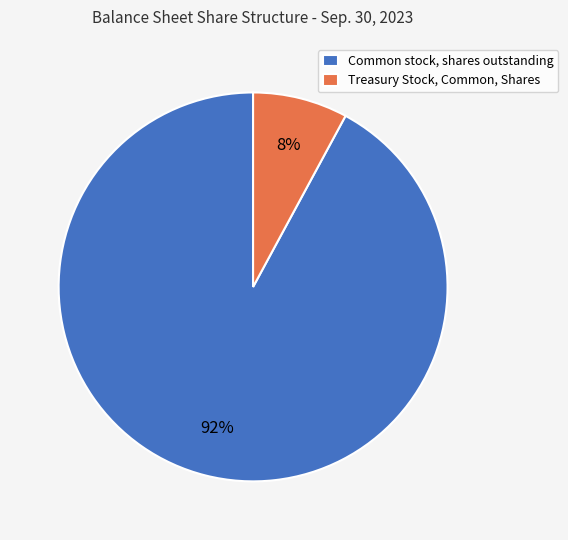

How many segments does this pie chart have?

2